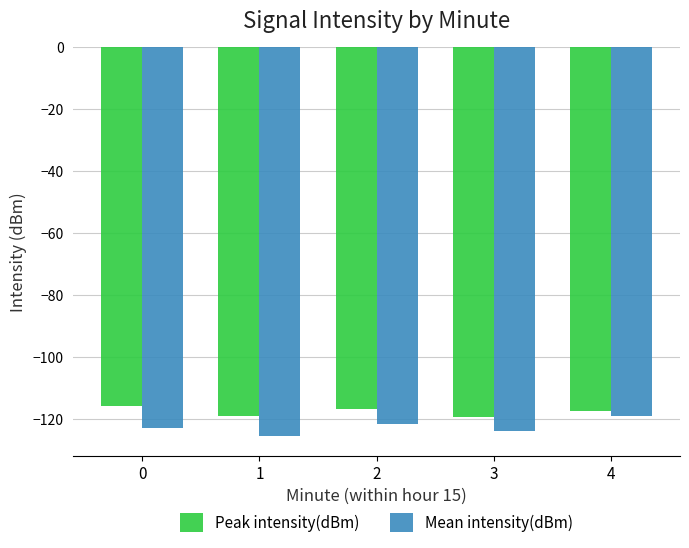

True or false: Peak intensity(dBm) has a value of -115.7 at 0.

True